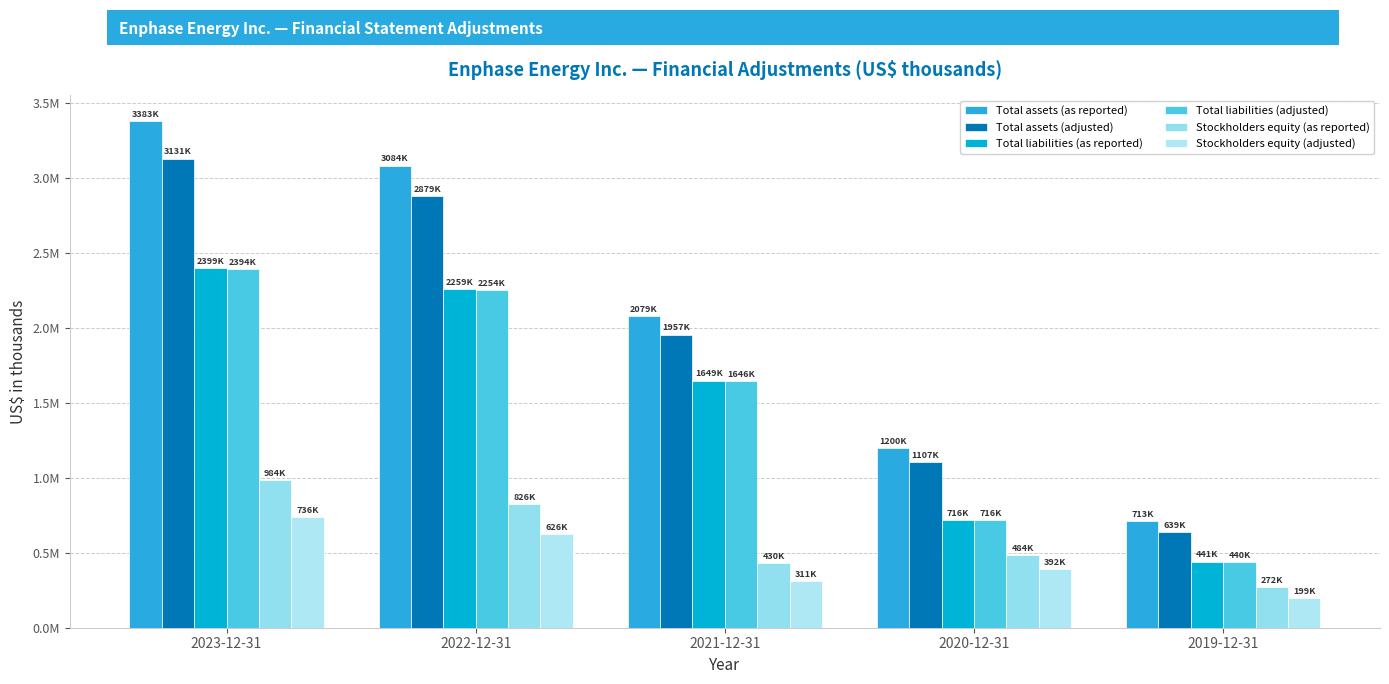

What is the label of the 4th bar from the left?

2020-12-31